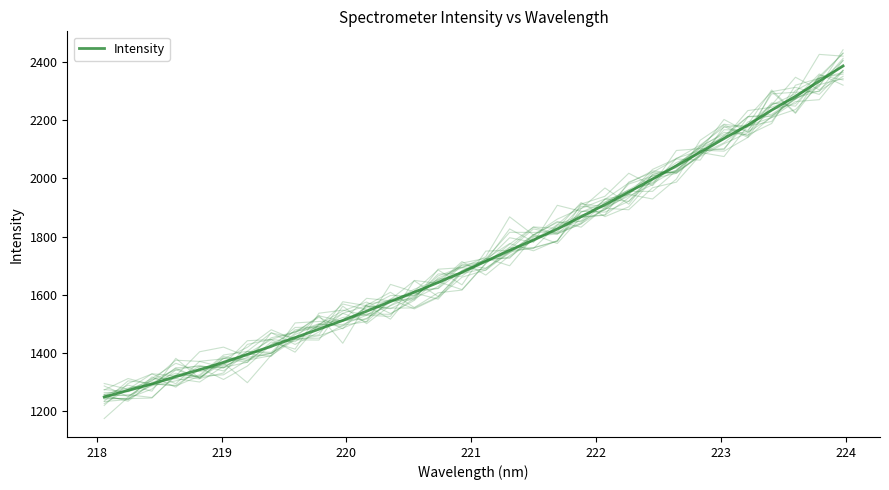

Reading left to right, transcribe all the data shown in this chart.

1247.3	1270.2	1292.0	1317.8	1341.4	1366.4	1393.8	1422.1	1451.8	1480.9	1511.1	1542.8	1576.2	1608.3	1641.8	1676.7	1715.0	1752.3	1788.0	1825.9	1868.3	1910.0	1953.4	1998.4	2043.5	2090.7	2137.6	2183.6	2235.4	2283.0	2335.1	2387.8